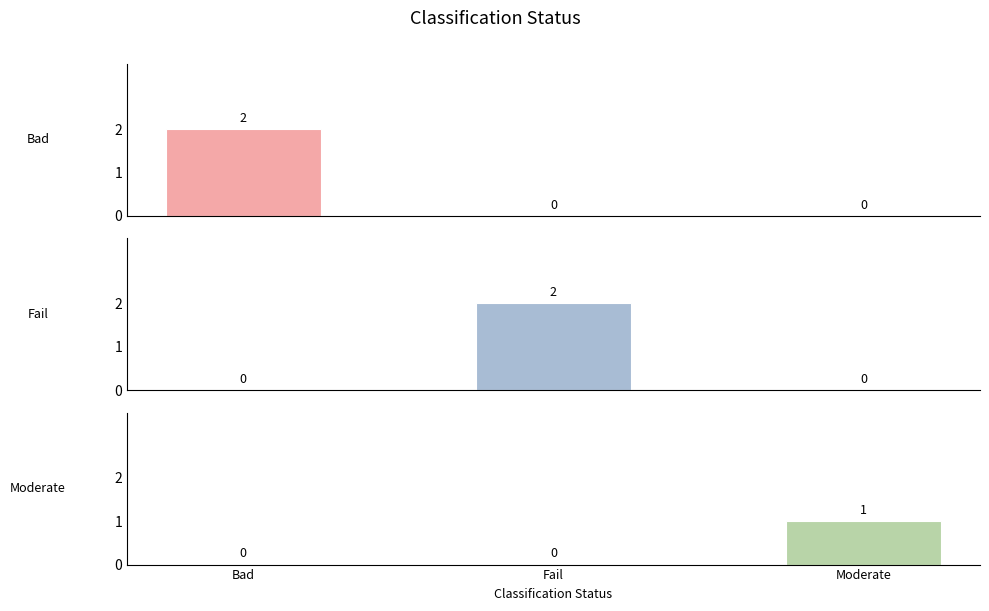

What is the spread (max minus min) of values at Moderate?

1